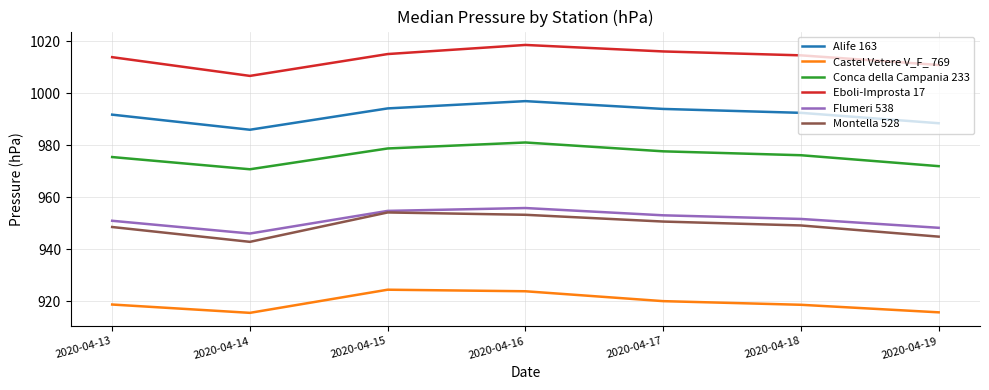

Read the Alife 163 value at 2020-04-18.

992.4